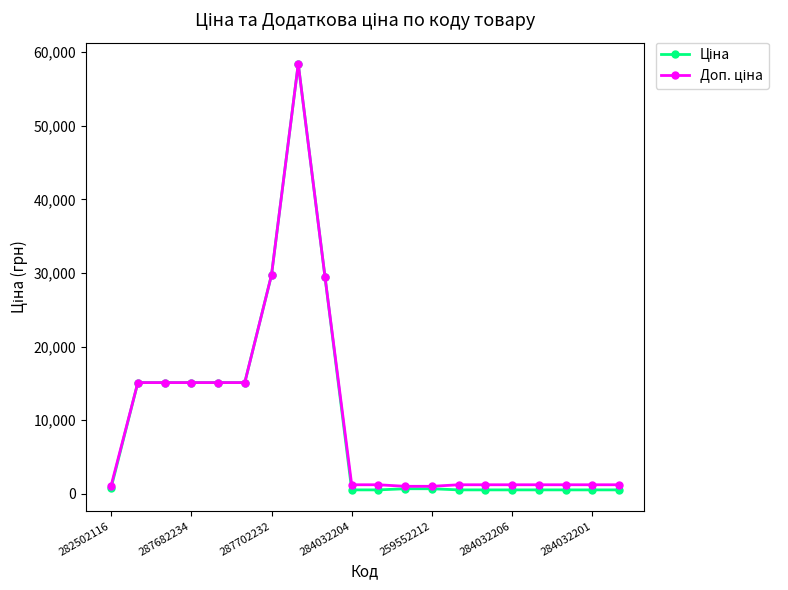

How many series are shown in this chart?

2